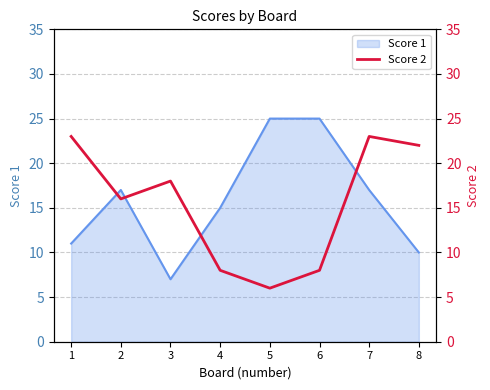

What is the highest value of the Score 1 series?

25